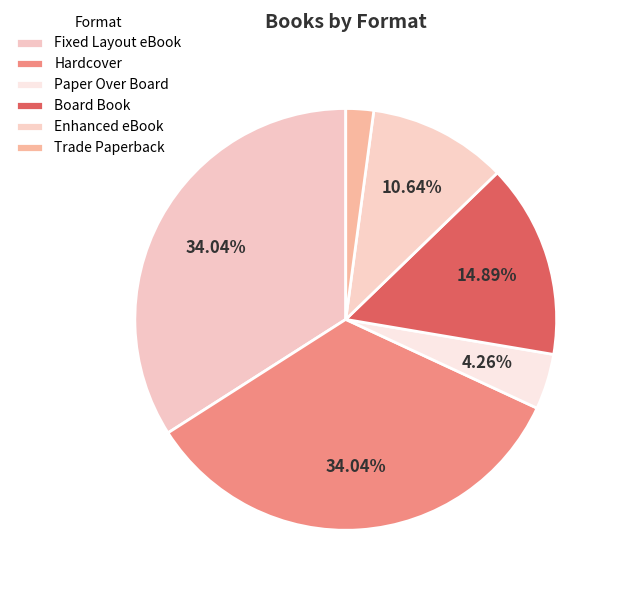

How many segments does this pie chart have?

6